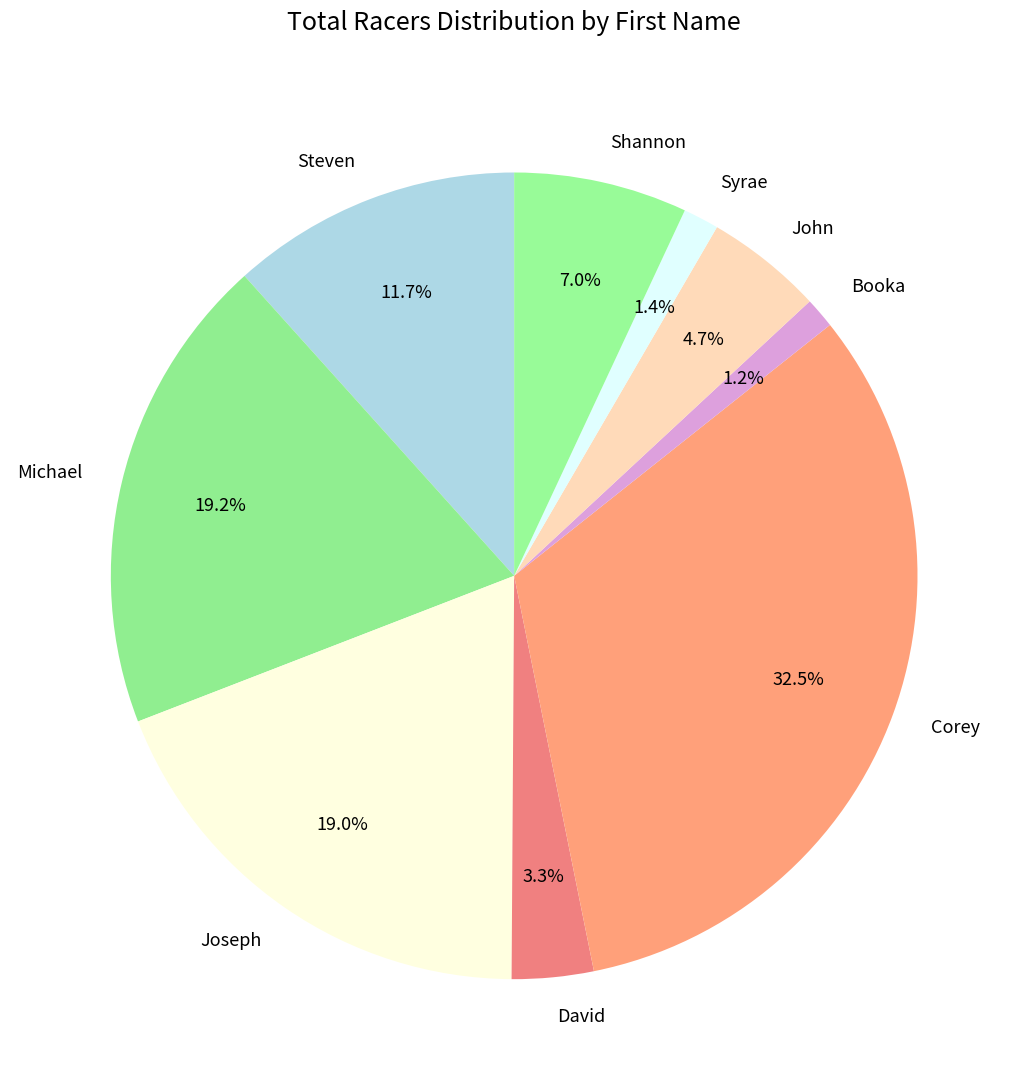

Does Shannon account for over 50% of the chart?

No